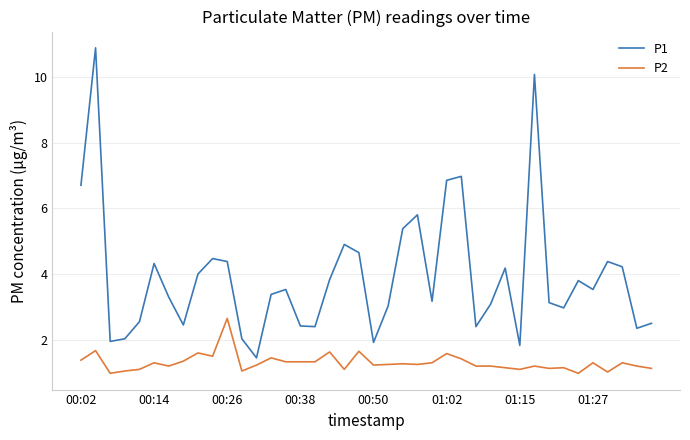

What is the minimum value shown in the chart?

1.0